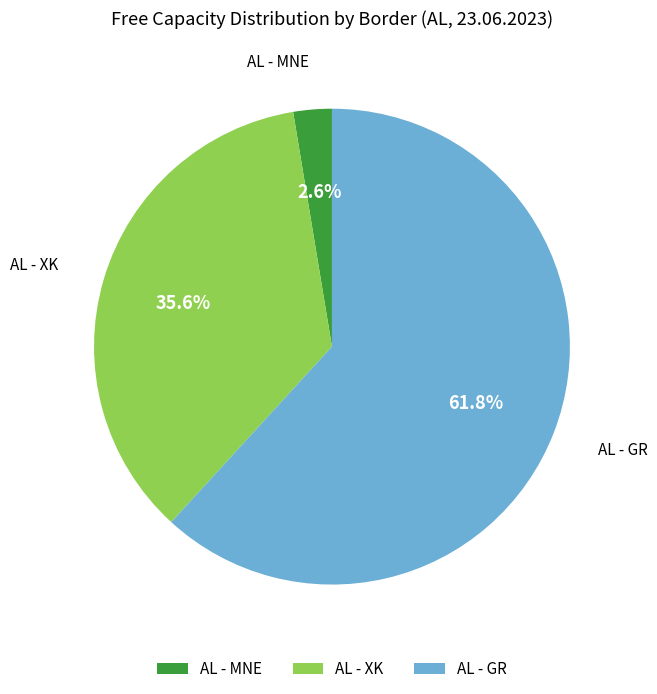

Count the number of slices in the pie.

3